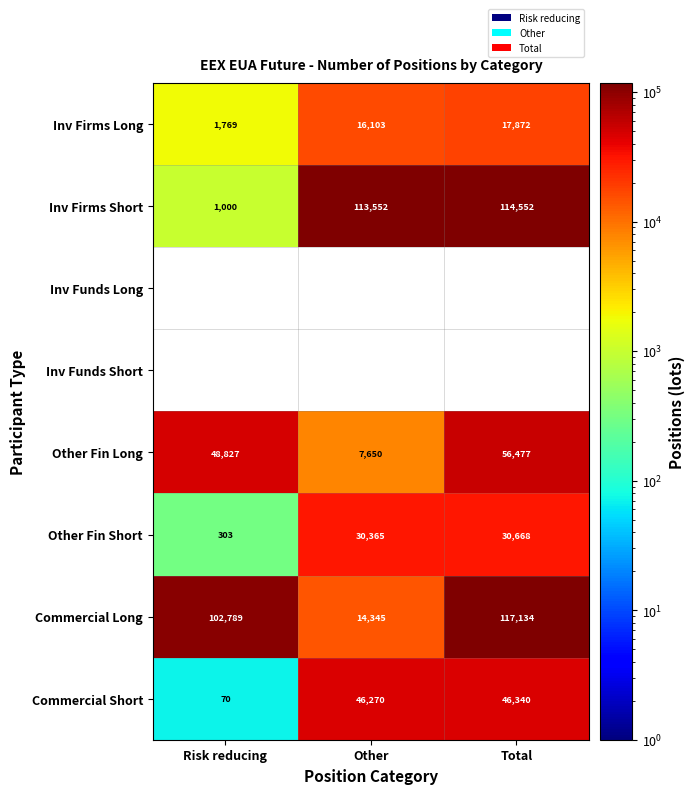

What is the minimum value shown in the chart?

70.0